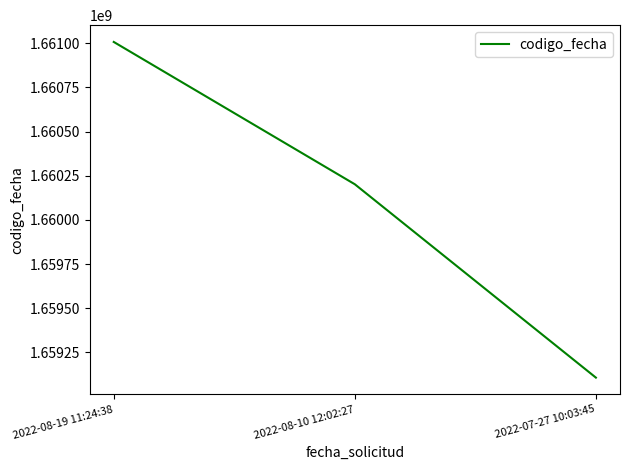

Rank the categories by value from lowest to highest.

2022-07-27 10:03:45, 2022-08-10 12:02:27, 2022-08-19 11:24:38